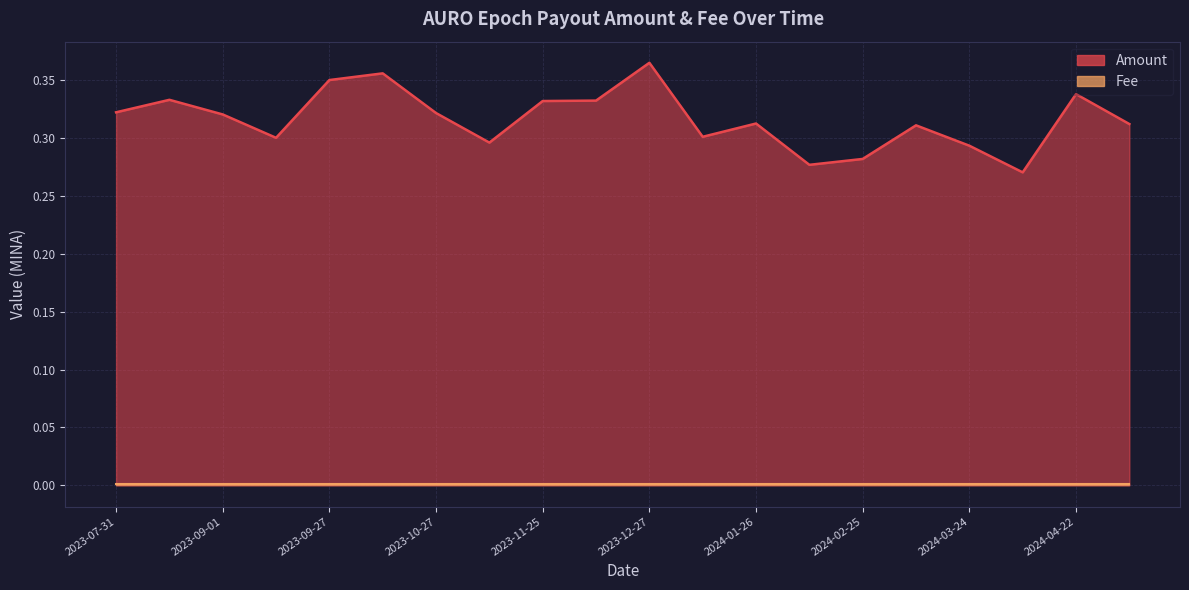

Does the chart display data point markers on the line(s)?

No